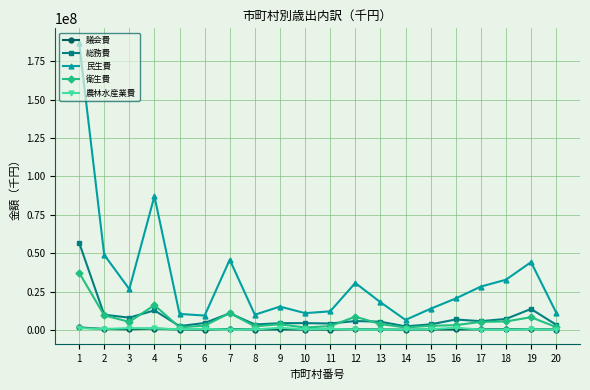

The 民生費 series shows 16461616 at 3. True or false?

False